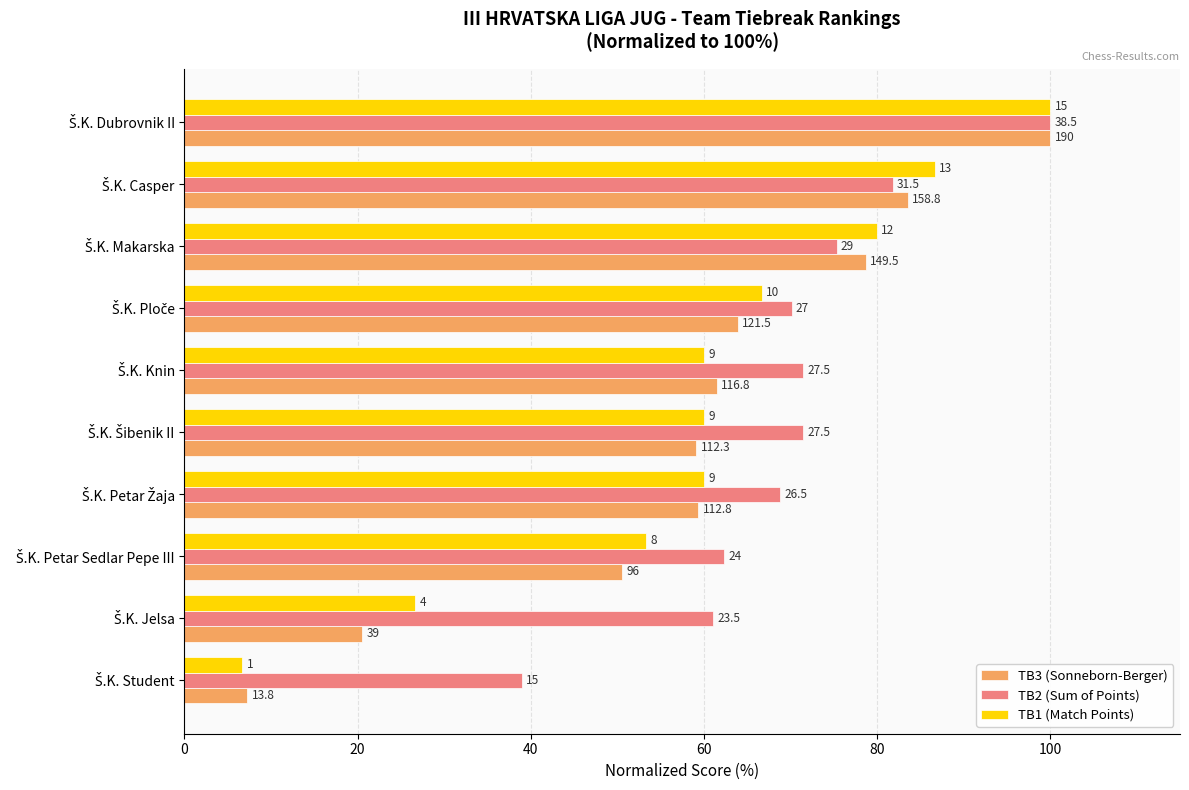

What are all the series names shown in the legend?

TB3 (Sonneborn-Berger), TB2 (Sum of Points), TB1 (Match Points)